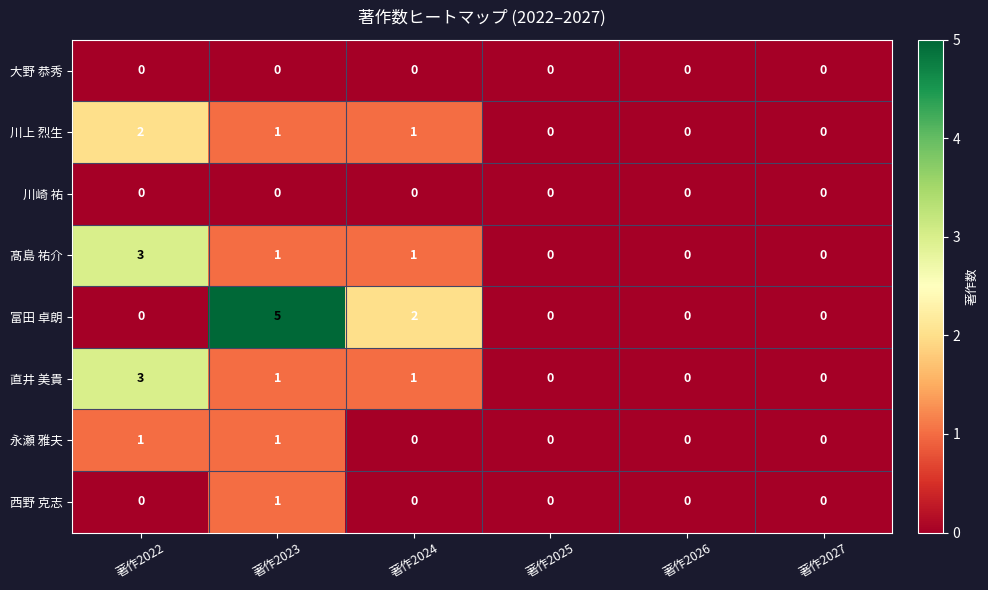

What is the difference between the maximum and minimum values in the 富田 卓朗 series?

5